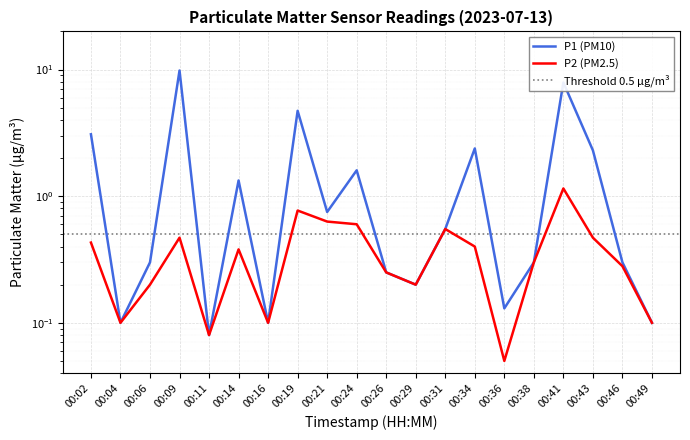

Which has a higher value, 00:04 or 00:16?

00:04